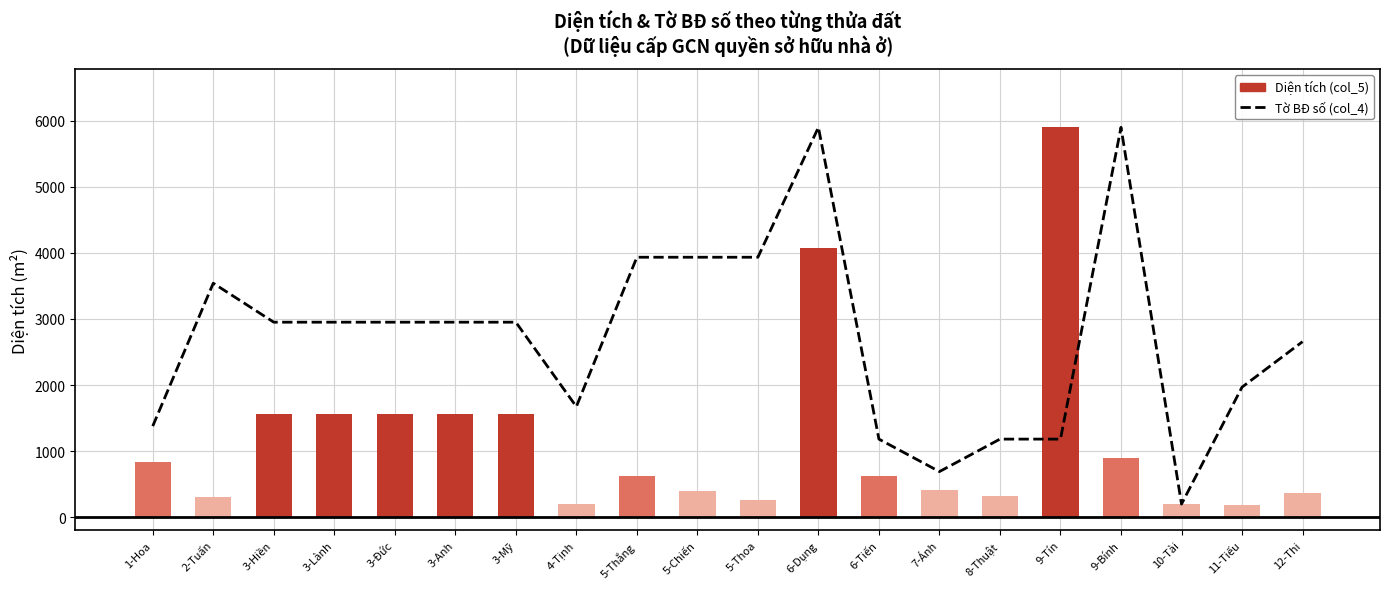

At which label does Diện tích (col_5) reach its peak?

9-Tín